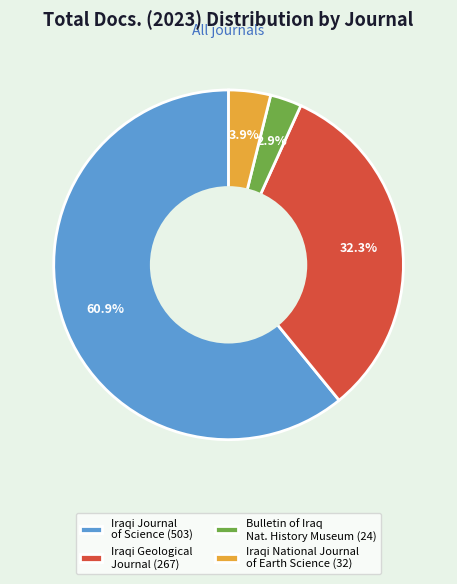

Combined, do Iraqi Geological Journal (267) and Bulletin of Iraq Nat. History Museum (24) account for over 50%?

No